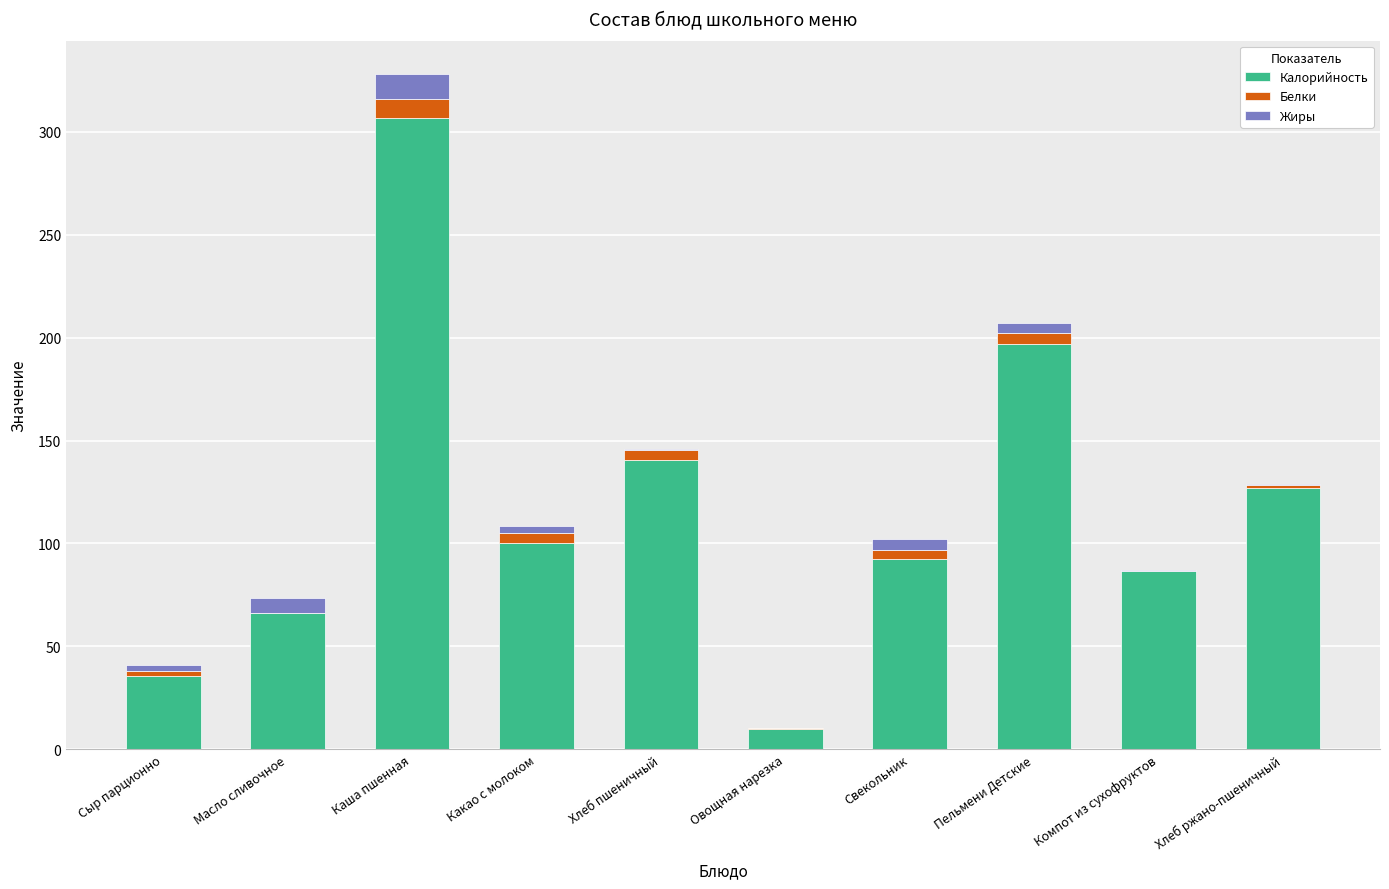

What is the maximum value for Калорийность?

306.8